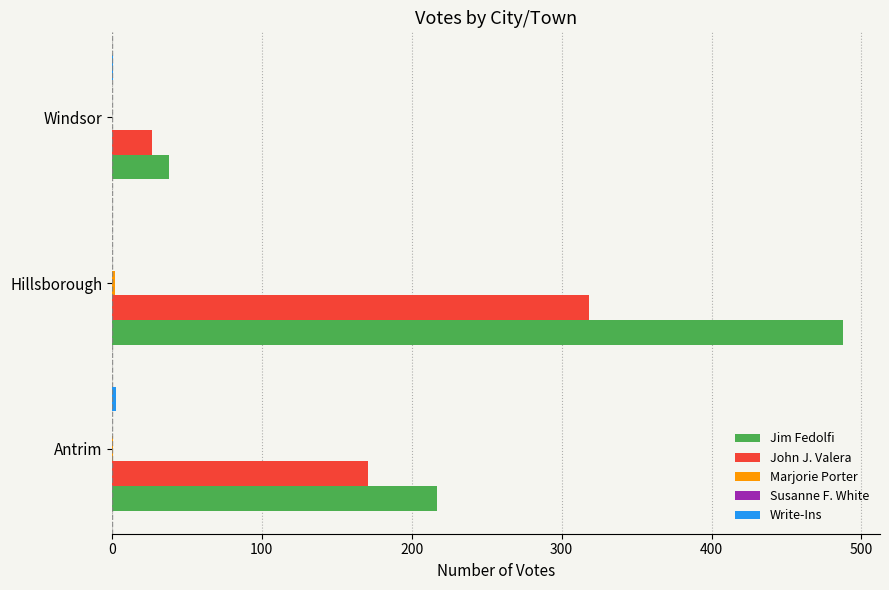

What is the maximum value shown in the chart?

488